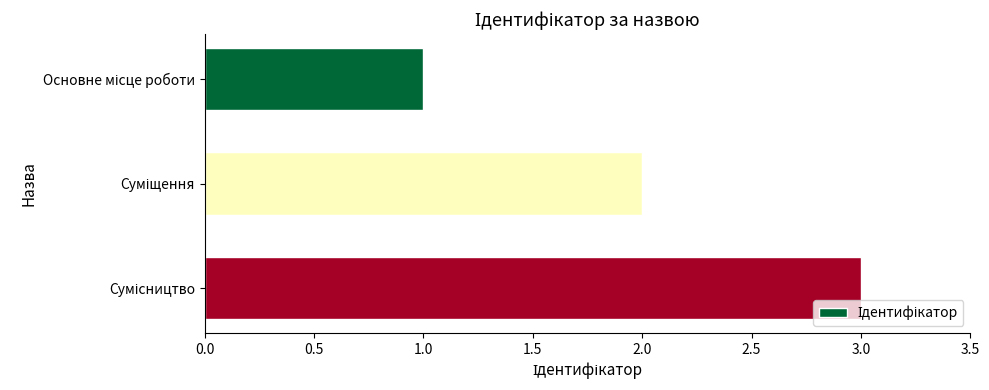

What is the sum of all values?

6